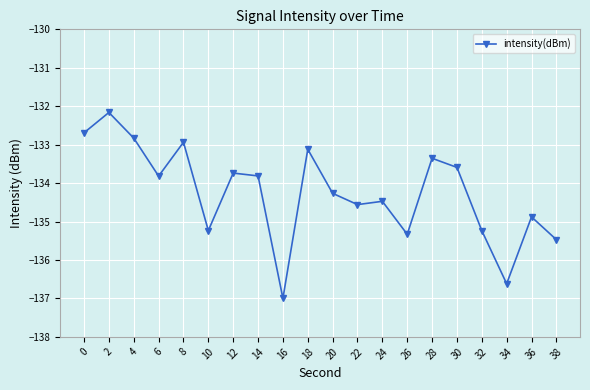

Reading left to right, extract all data points from this chart.

0=-132.7	2=-132.2	4=-132.8	6=-133.8	8=-132.9	10=-135.2	12=-133.7	14=-133.8	16=-137.0	18=-133.1	20=-134.3	22=-134.6	24=-134.5	26=-135.3	28=-133.4	30=-133.6	32=-135.2	34=-136.6	36=-134.9	38=-135.5